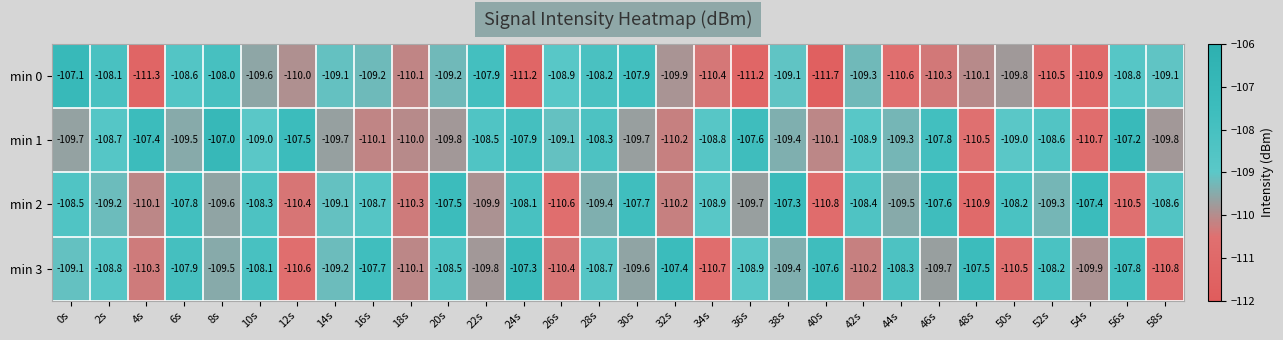

At 58s, list the series in order from smallest to largest.

min 3, min 1, min 0, min 2